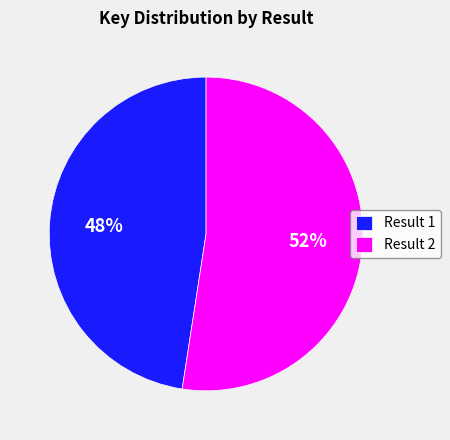

To the nearest percent, what portion does Result 1 represent?

48%